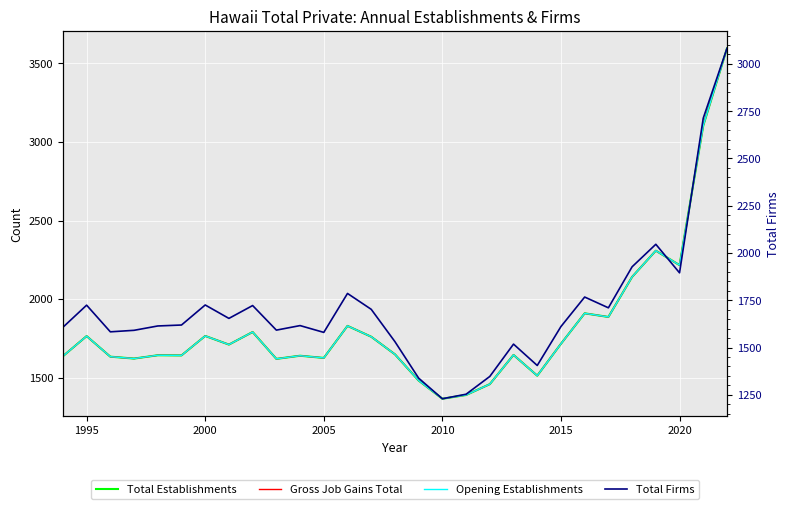

What is the total value across all series at 2010?

5324